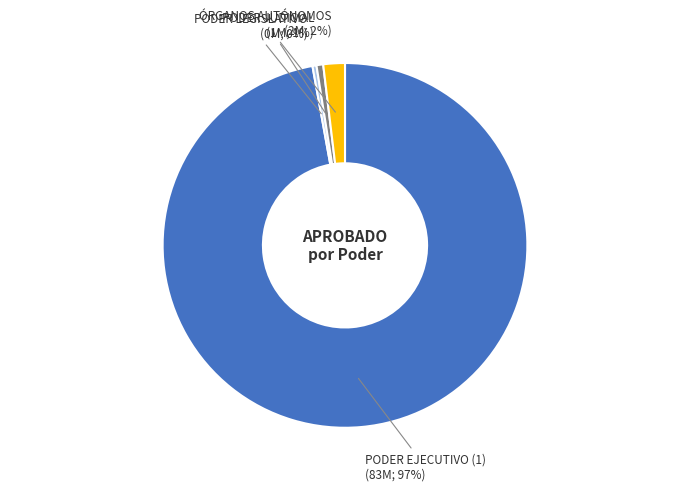

Is the sum of PODER LEGISLATIVO and ÓRGANOS AUTÓNOMOS greater than half?

No